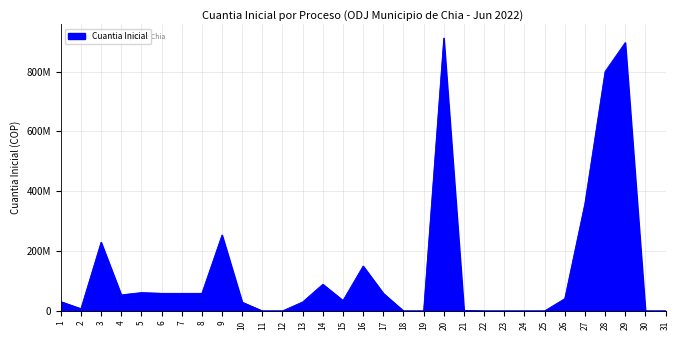

At which category does the chart reach its peak across all series?

20